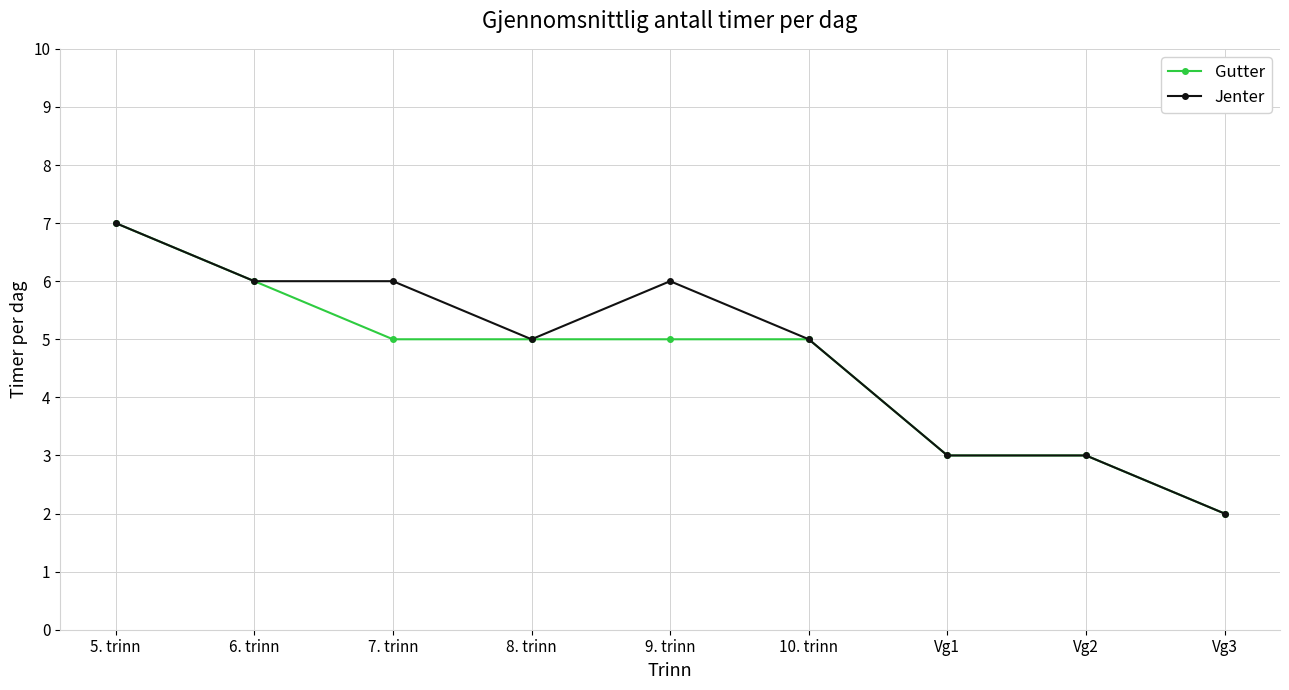

What is the sum of all Jenter values?

43